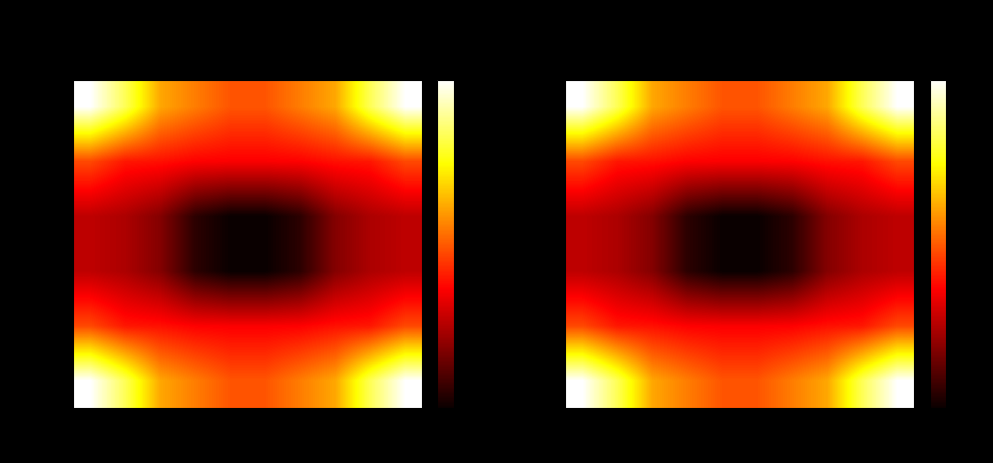

How many categories are shown in the chart?

10